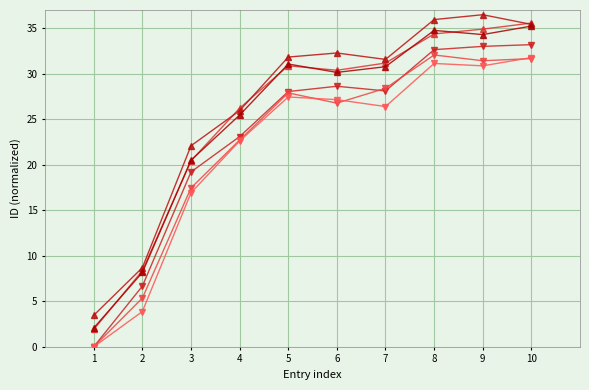

How many lines are shown in the chart?

6